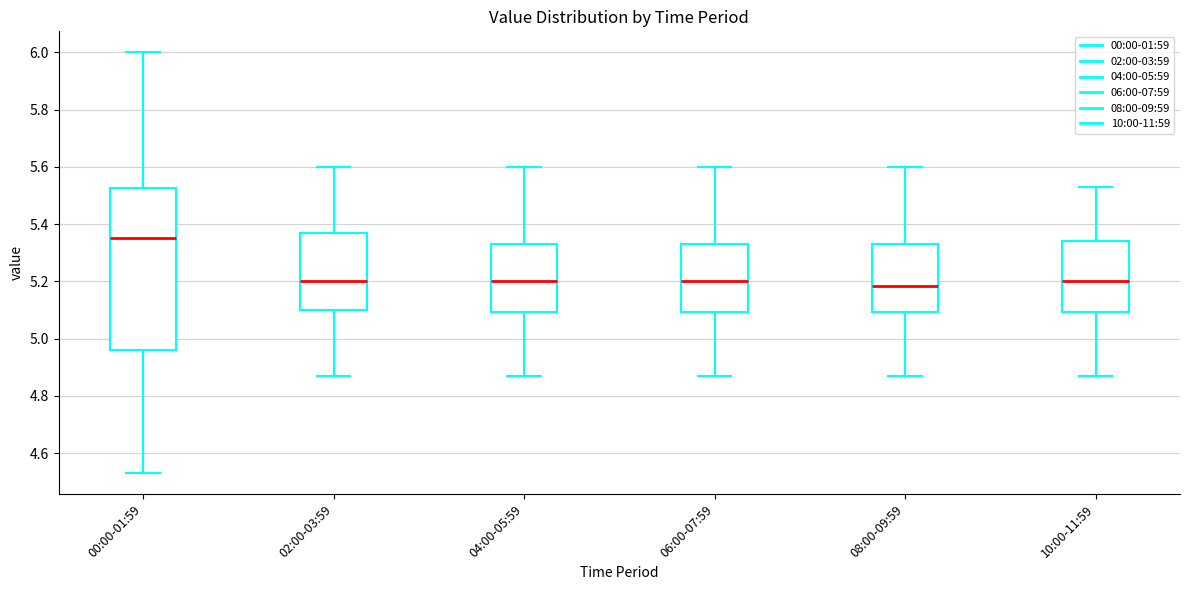

Where does the median line of the box for 02:00-03:59 sit on the y-axis? The values are not printed on the chart, so give them approximately, as read against the axis.

5.20